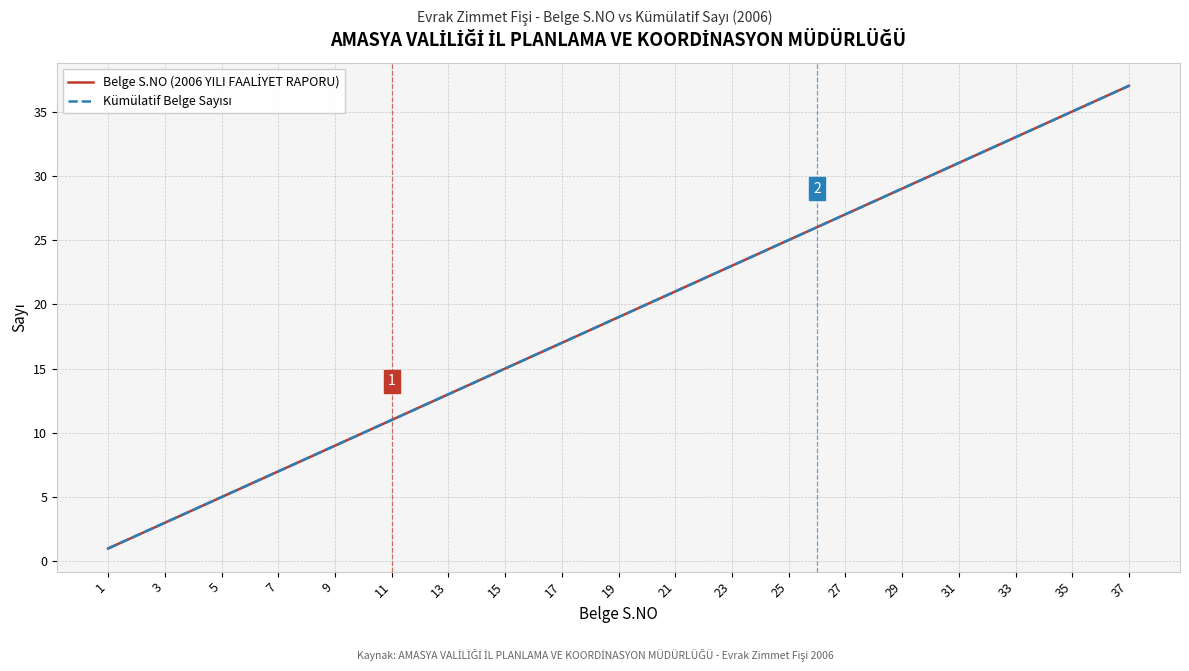

Which series has the largest range (max minus min)?

Belge S.NO (2006 YILI FAALİYET RAPORU)